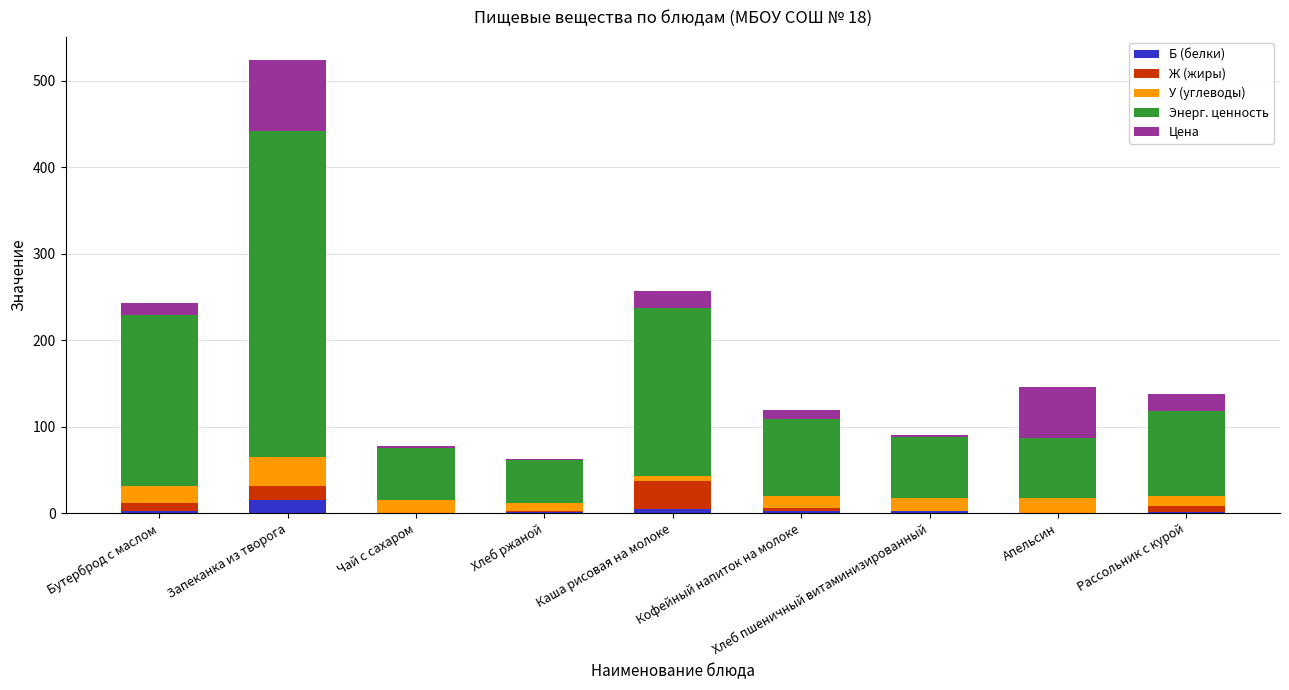

What is the highest value of the Б (белки) series?

15.0